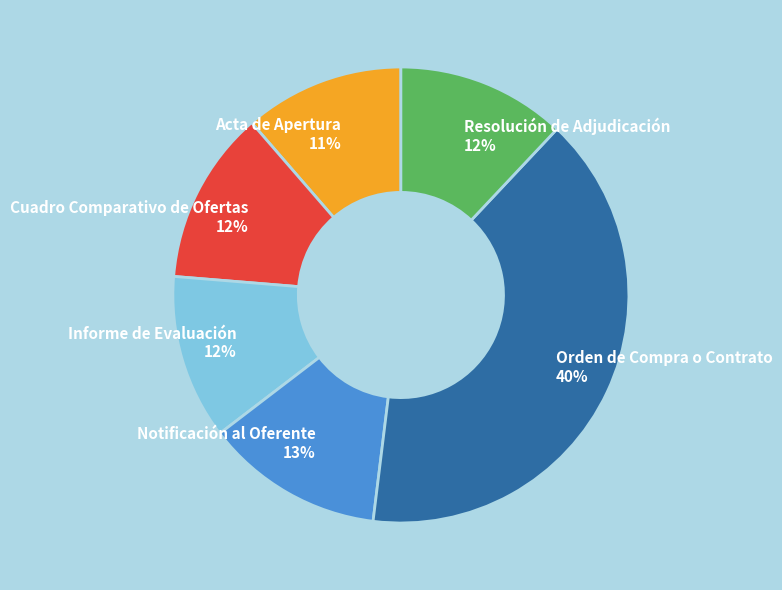

Combined, do Informe de Evaluación and Resolución de Adjudicación account for over 50%?

No